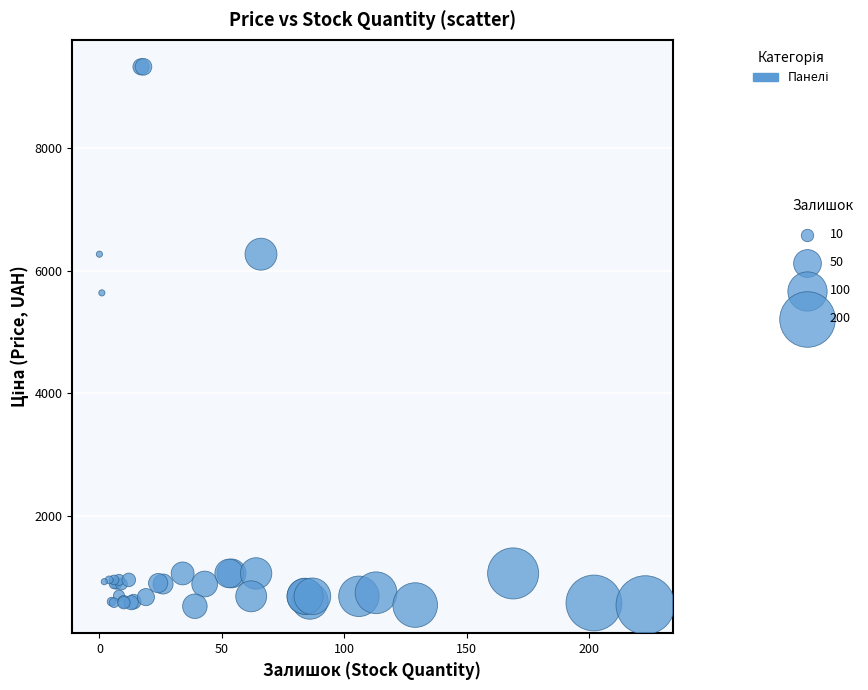

What Y value in the scatter plot is closest to 4924?

5636.0